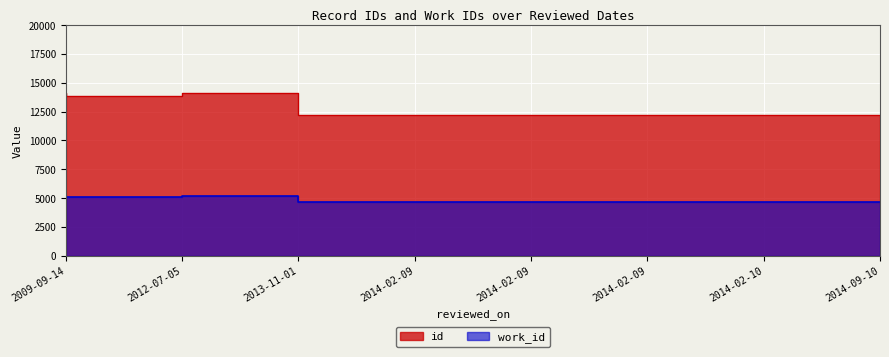

Between 2009-09-14 and 2014-02-10, which series saw the biggest shift?

id